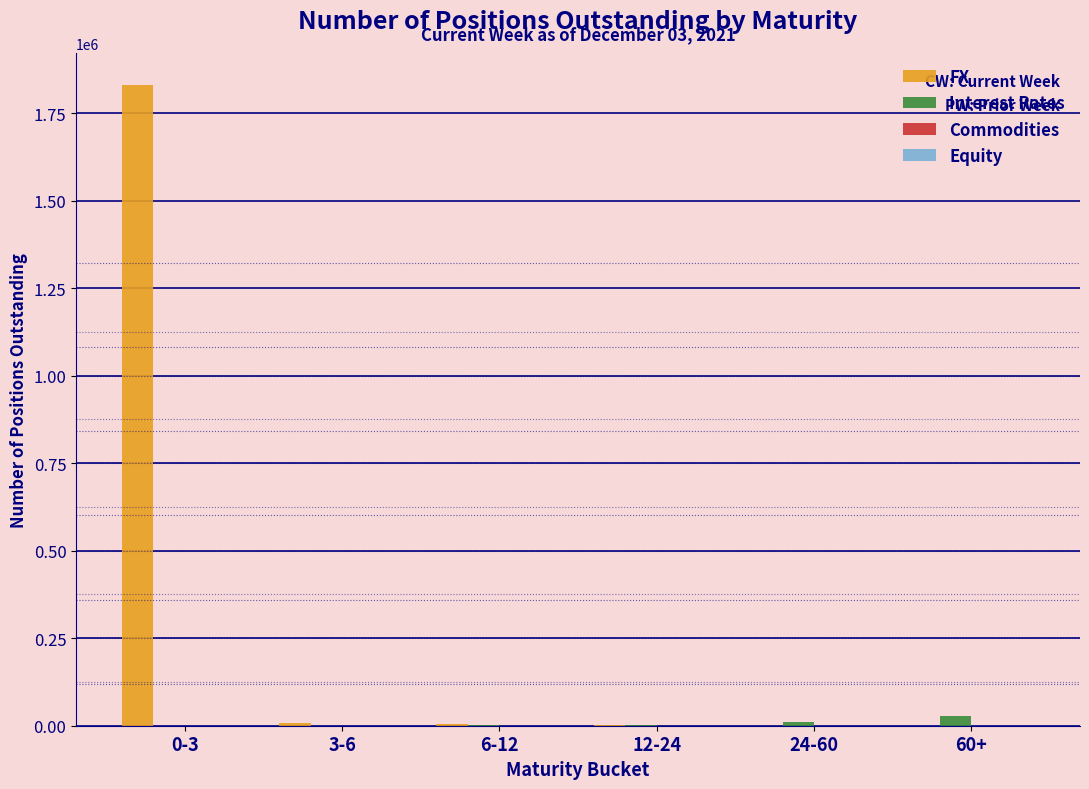

What is the greatest value displayed?

1830057